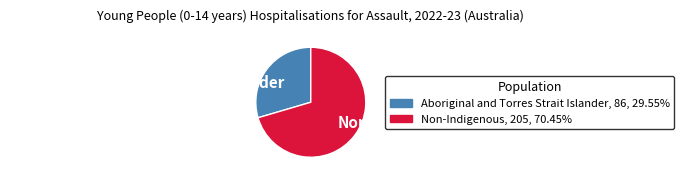

Approximately how many times larger is the value at Aboriginal and Torres Strait Islander compared to Non-Indigenous?

0.4